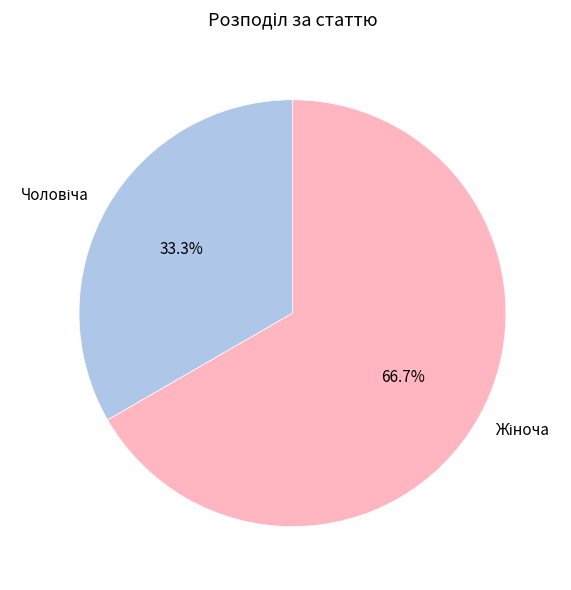

Is there any slice that represents more than half of the pie?

Yes